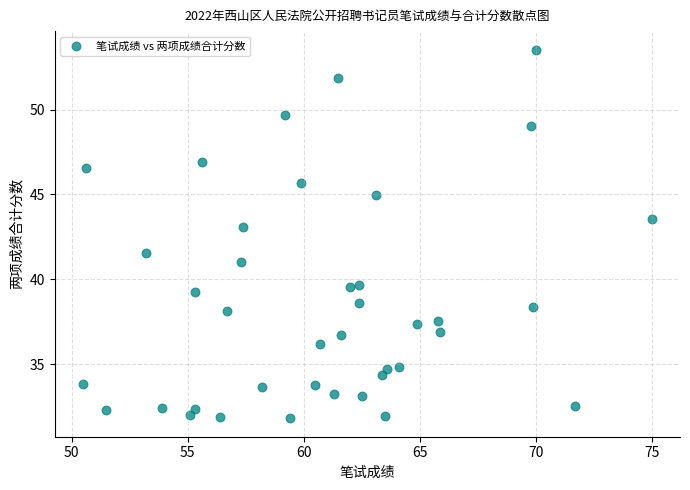

What Y value in the scatter plot is closest to 42?

41.6